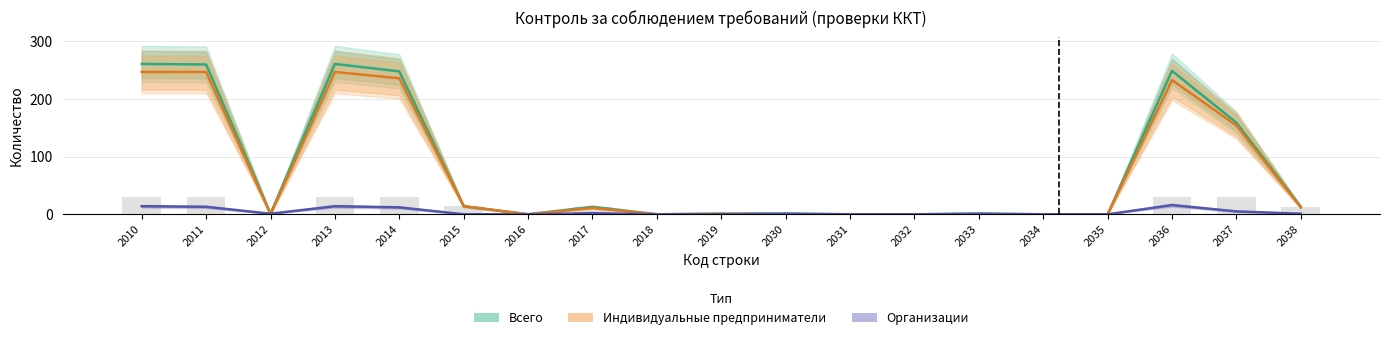

What is the average value of the Индивидуальные предприниматели series?

74